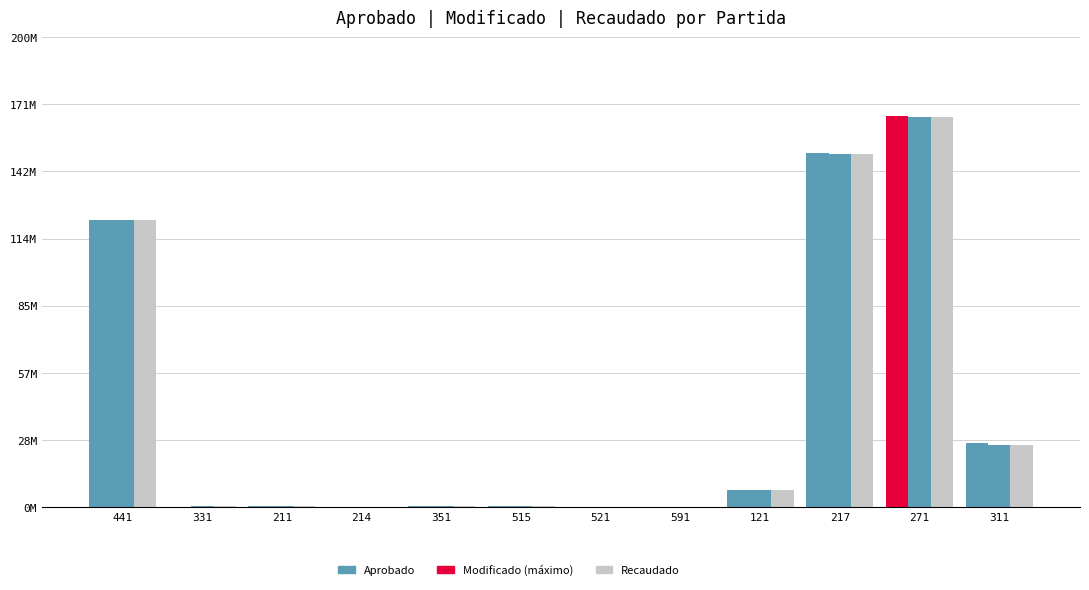

What is the approximate value of Recaudado at 351?

279638.9